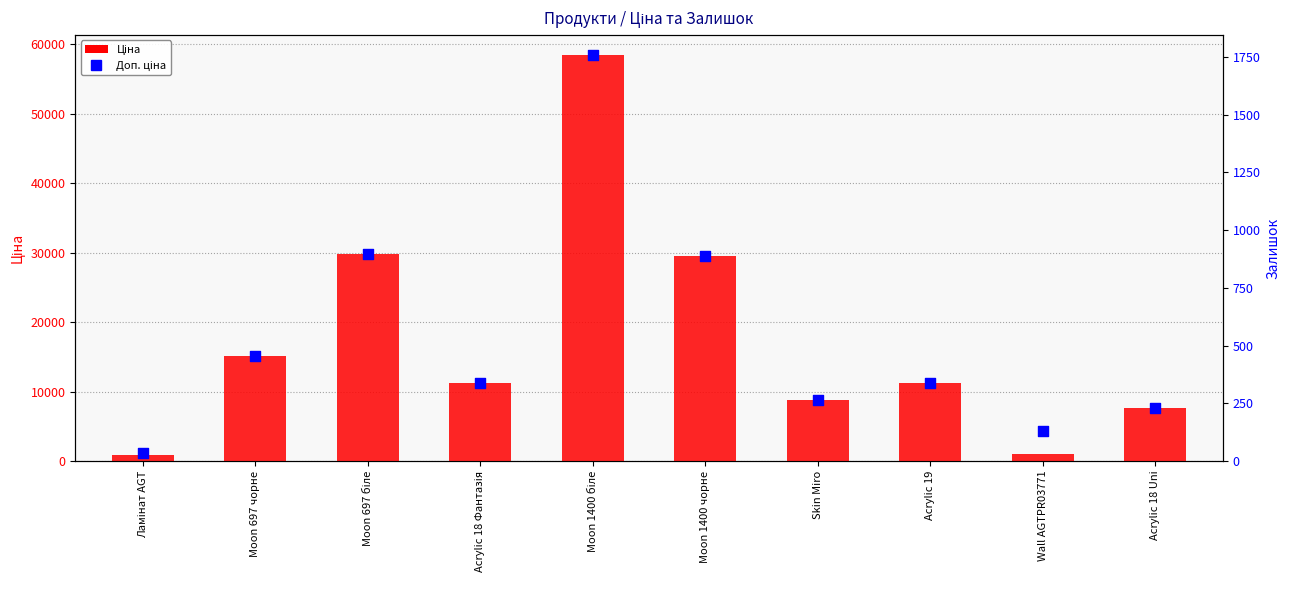

Which series has the largest Y range (max minus min)?

Ціна